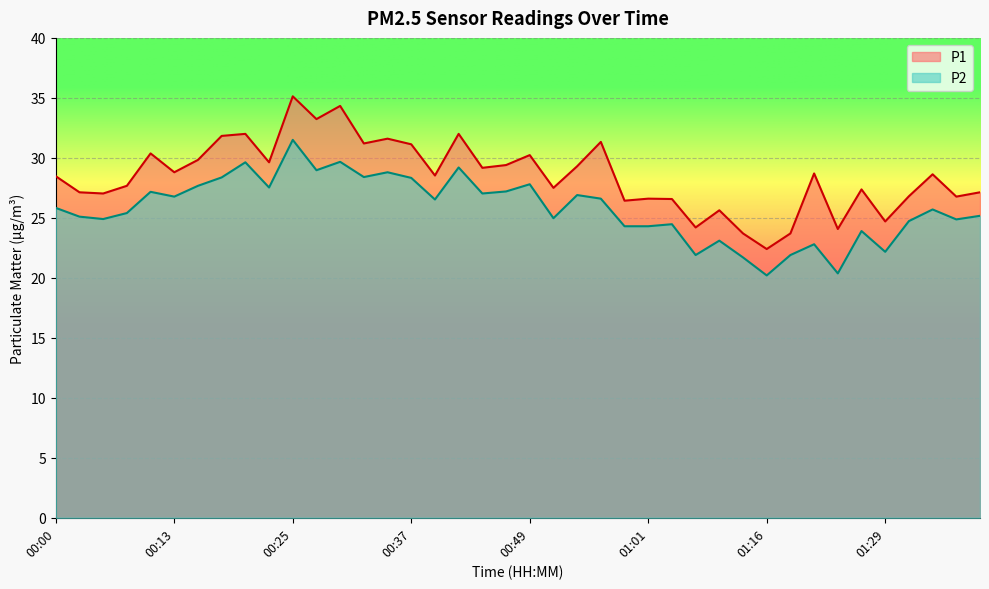

Reading left to right, list all the values displayed in this chart.

P1: 28.5	27.1	27.0	27.7	30.4	28.8	29.8	31.8	32.0	29.6	35.1	33.2	34.3	31.2	31.6	31.1	28.5	32.0	29.2	29.4	30.2	27.5	29.3	31.3	26.4	26.6	26.6	24.2	25.6	23.7	22.4	23.7	28.7	24.1	27.4	24.7	26.8	28.6	26.8	27.1
P2: 25.8	25.1	24.9	25.4	27.2	26.8	27.7	28.4	29.6	27.5	31.5	29.0	29.7	28.4	28.8	28.3	26.5	29.2	27.0	27.2	27.8	25.0	26.9	26.6	24.3	24.3	24.5	21.9	23.1	21.7	20.2	21.9	22.8	20.4	23.9	22.2	24.7	25.7	24.9	25.2